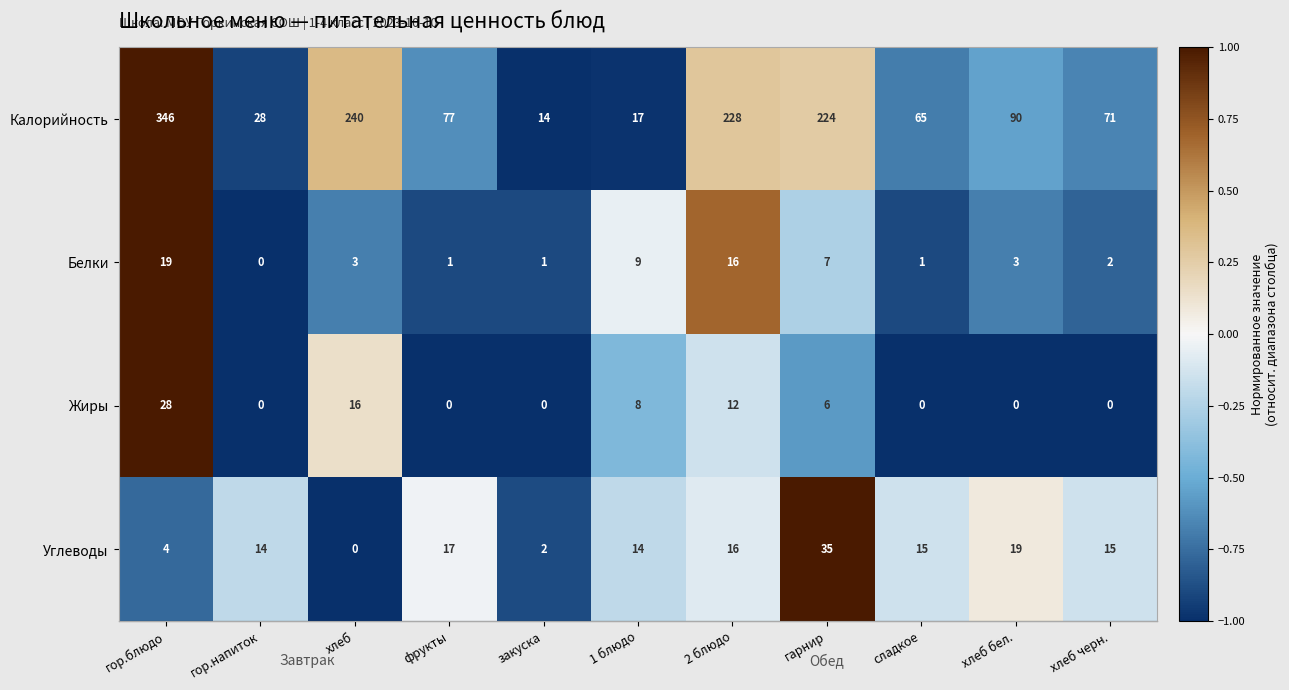

Rank the series at сладкое from lowest to highest value.

Жиры, Белки, Углеводы, Калорийность